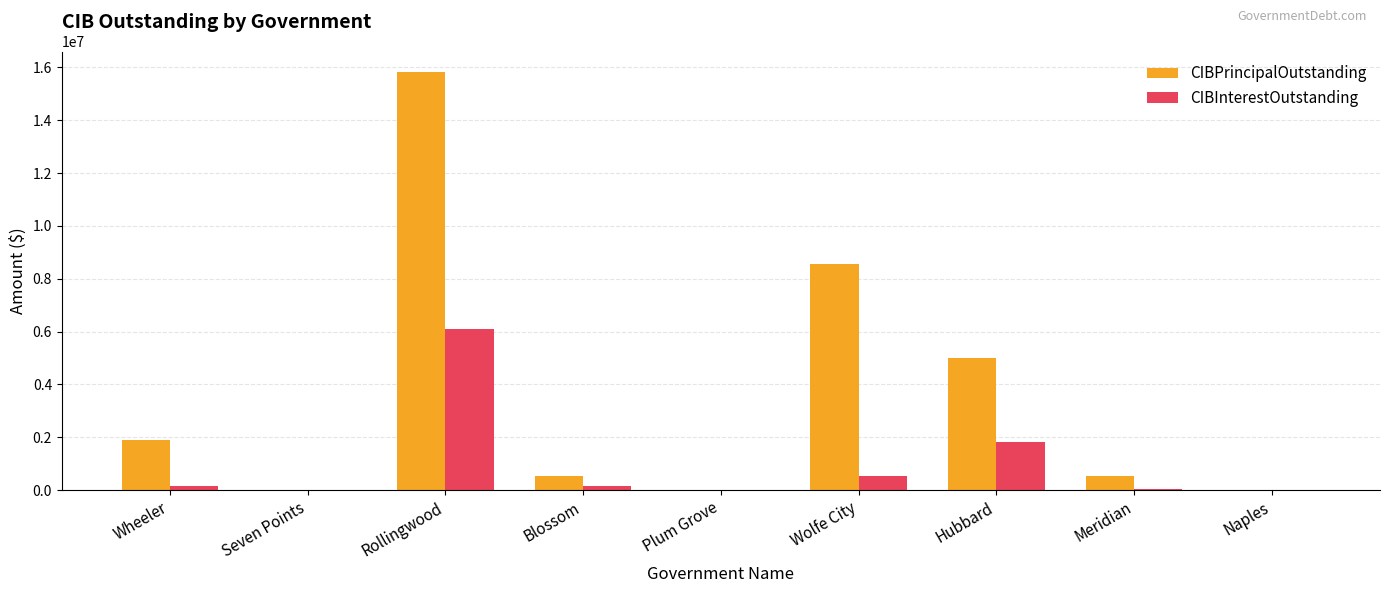

What is the sum of all CIBInterestOutstanding values?

8799131.7